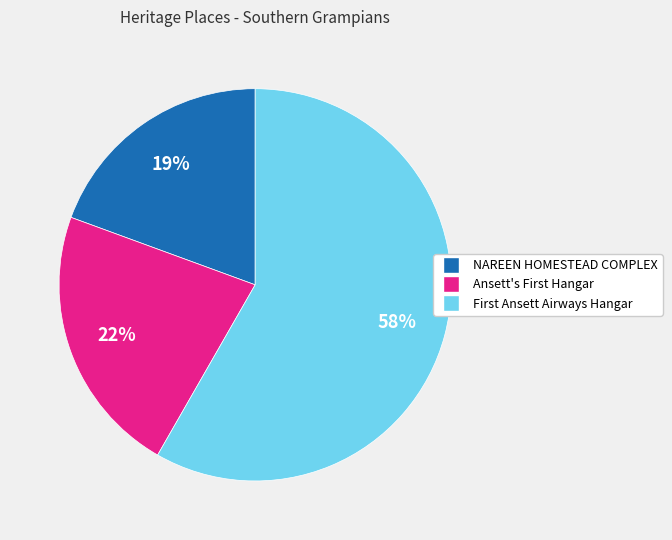

Which slice is the largest?

First Ansett Airways Hangar